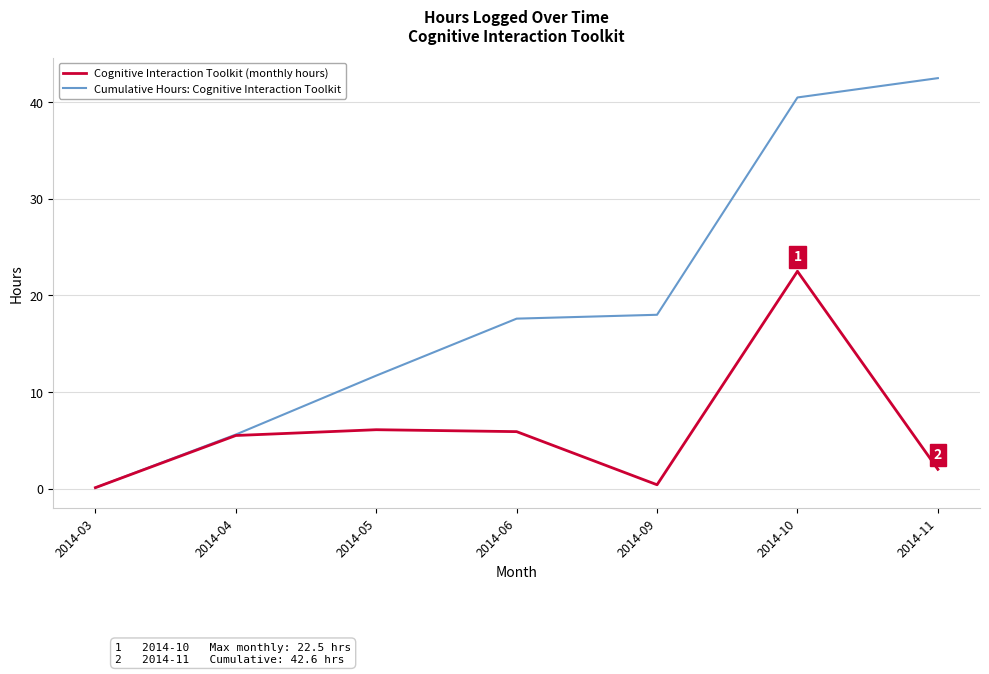

How many values in the Cognitive Interaction Toolkit (monthly hours) series are below 5?

3